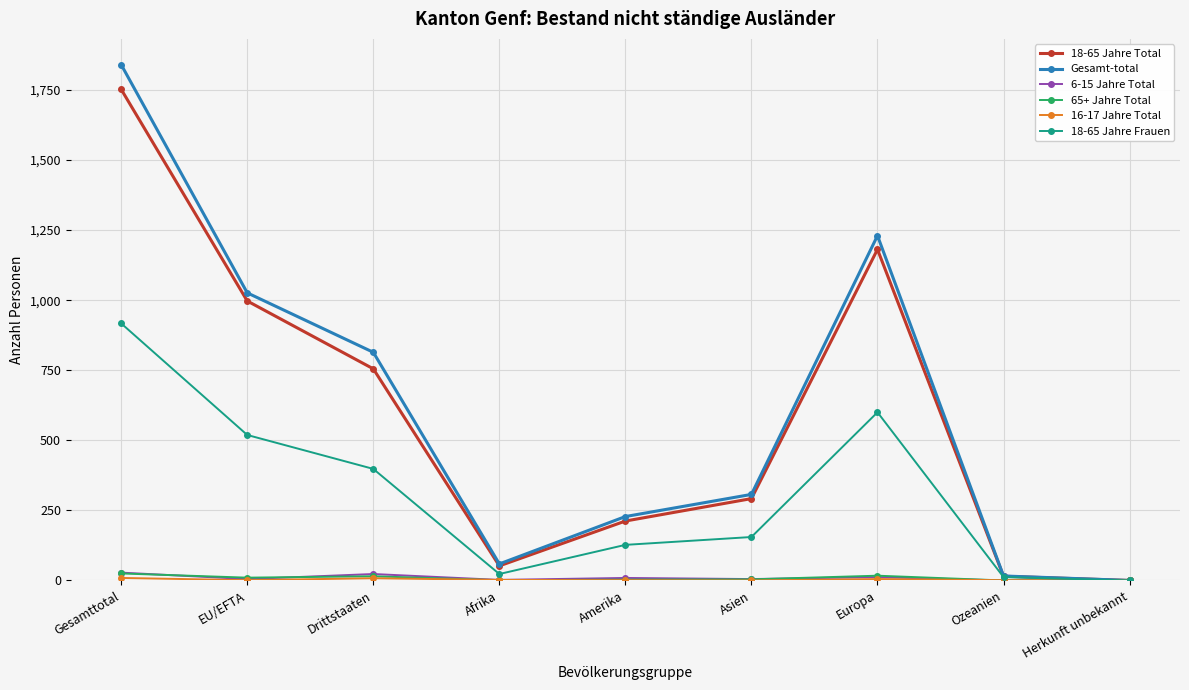

How many categories are shown in the chart?

9